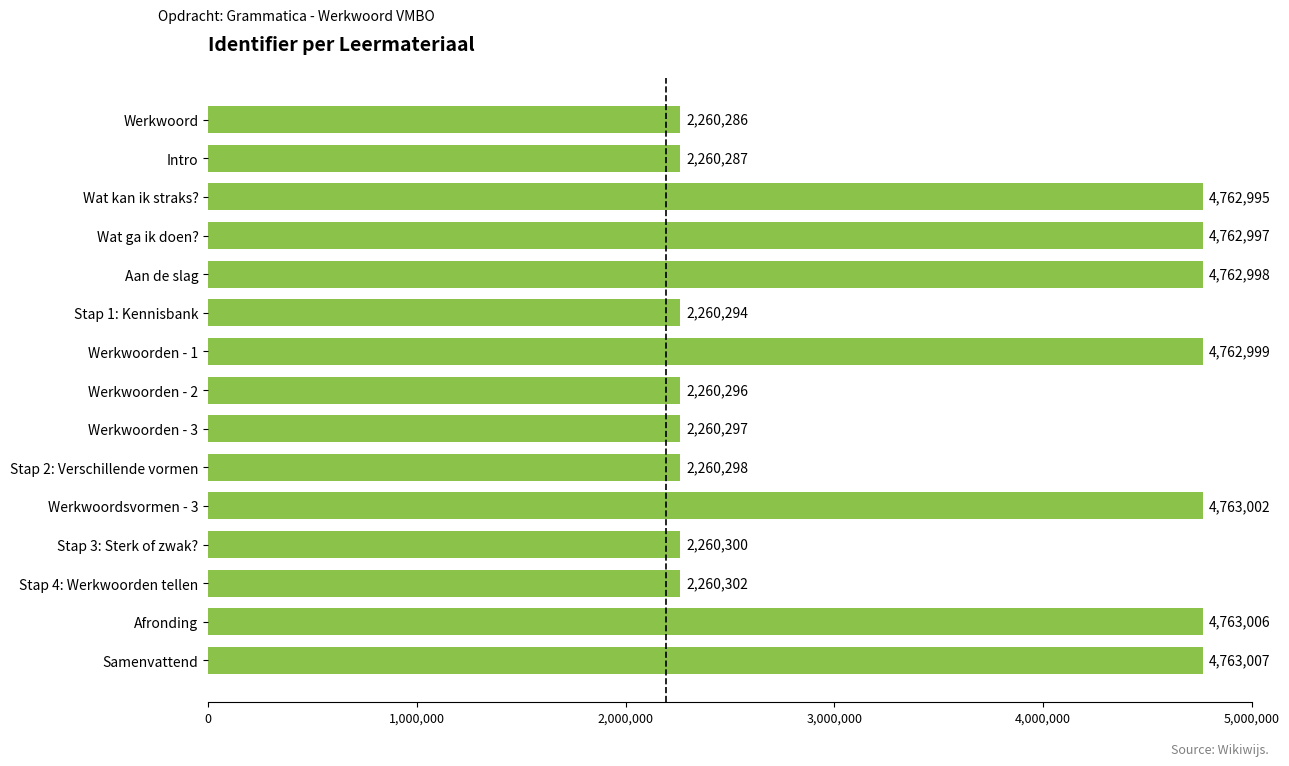

How many data points are less than 2260302?

7